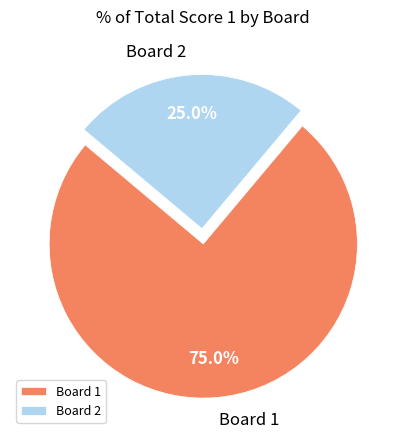

To the nearest percent, what portion does Board 2 represent?

25%